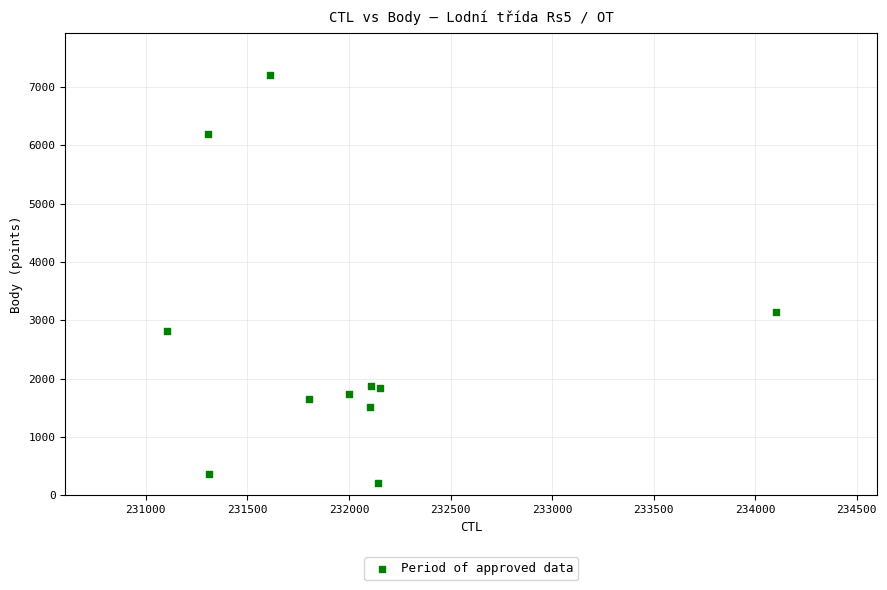

What is the average Y value?

2594